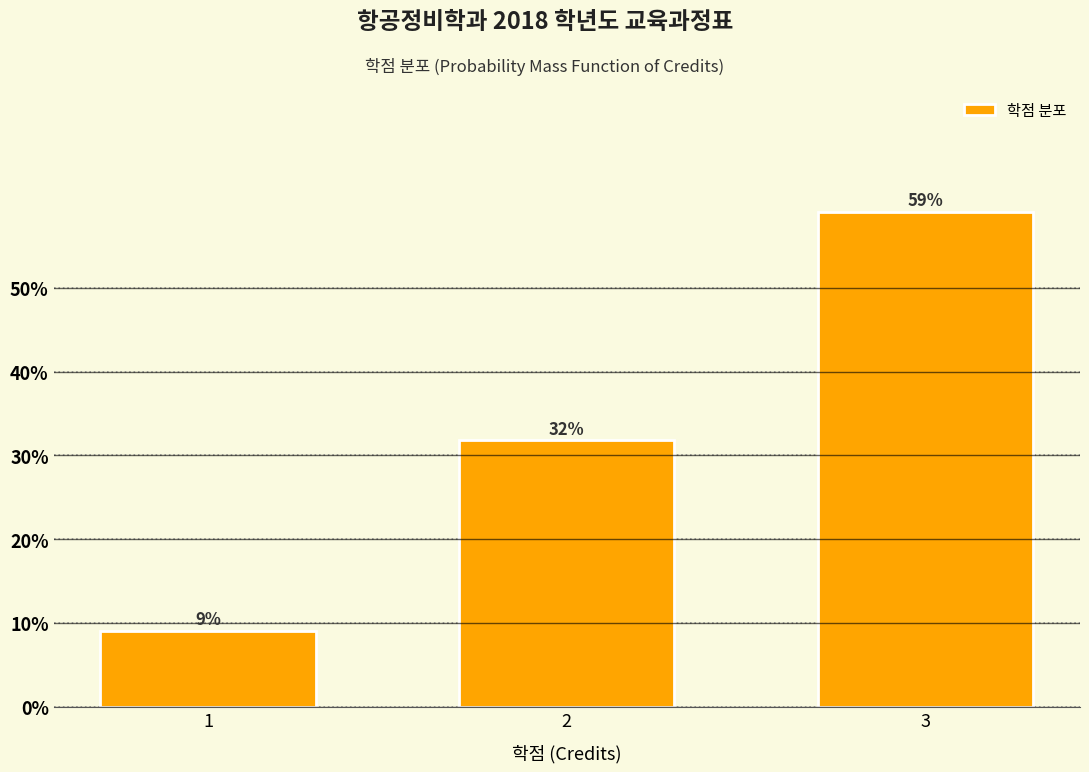

How many bars are there in total?

3